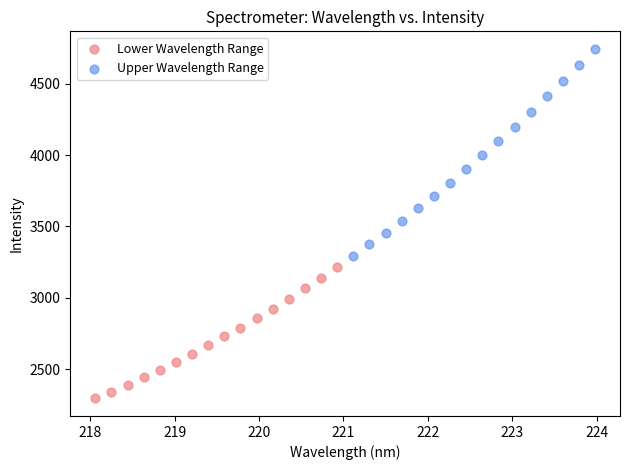

Which series has the largest Y range (max minus min)?

Upper Wavelength Range